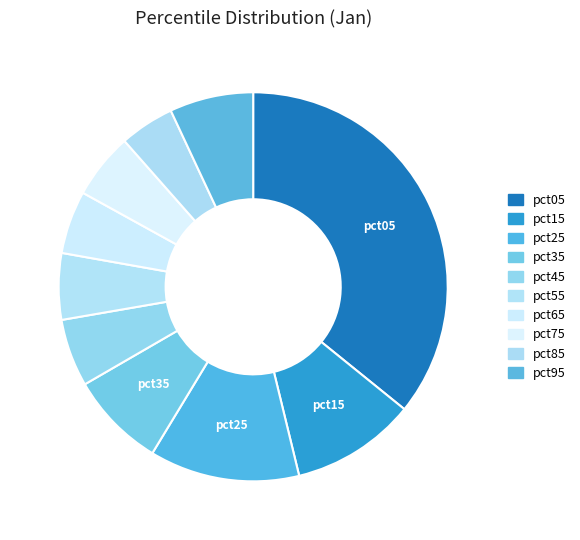

What percentage is the pct15 slice, to the nearest percent?

10%